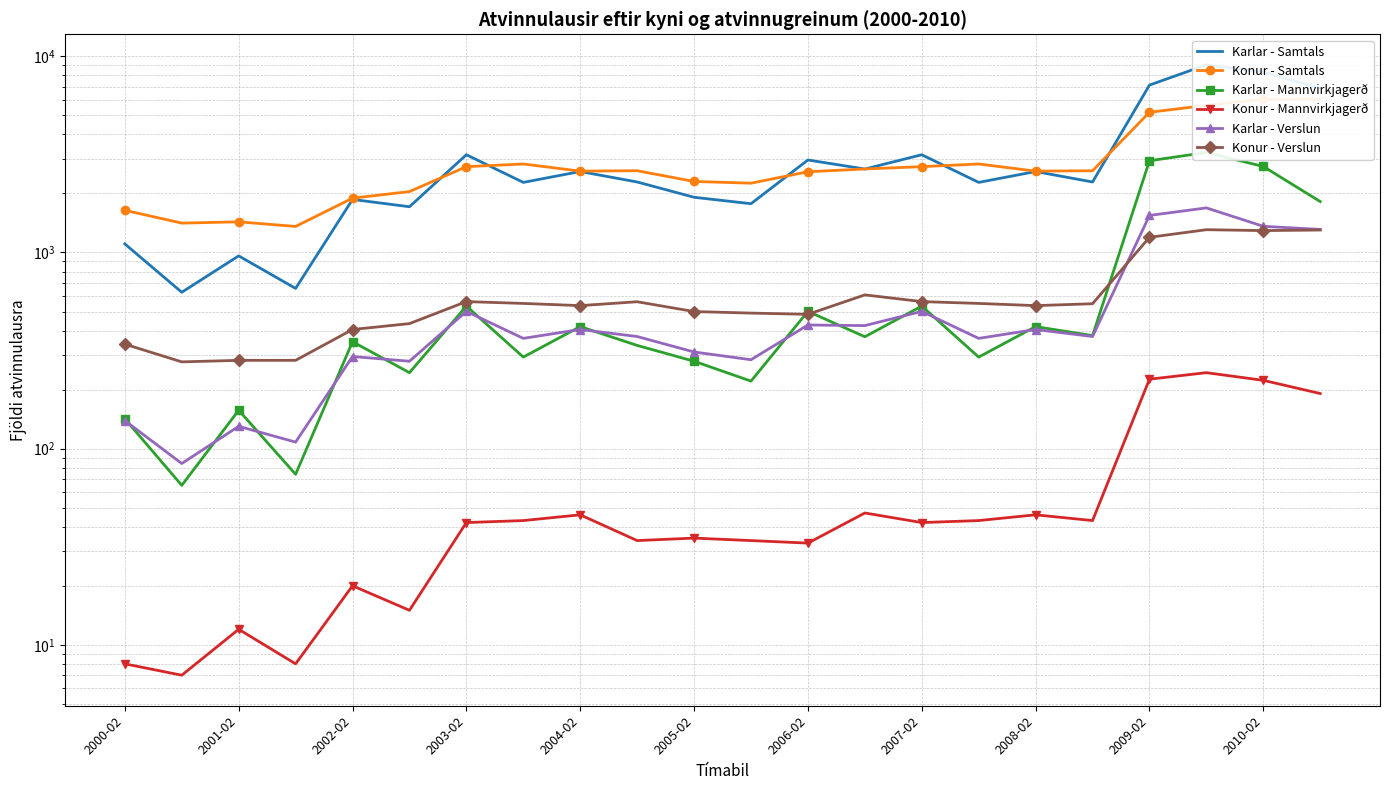

What is the value of the Konur - Samtals point at the 3rd from the left?

1433